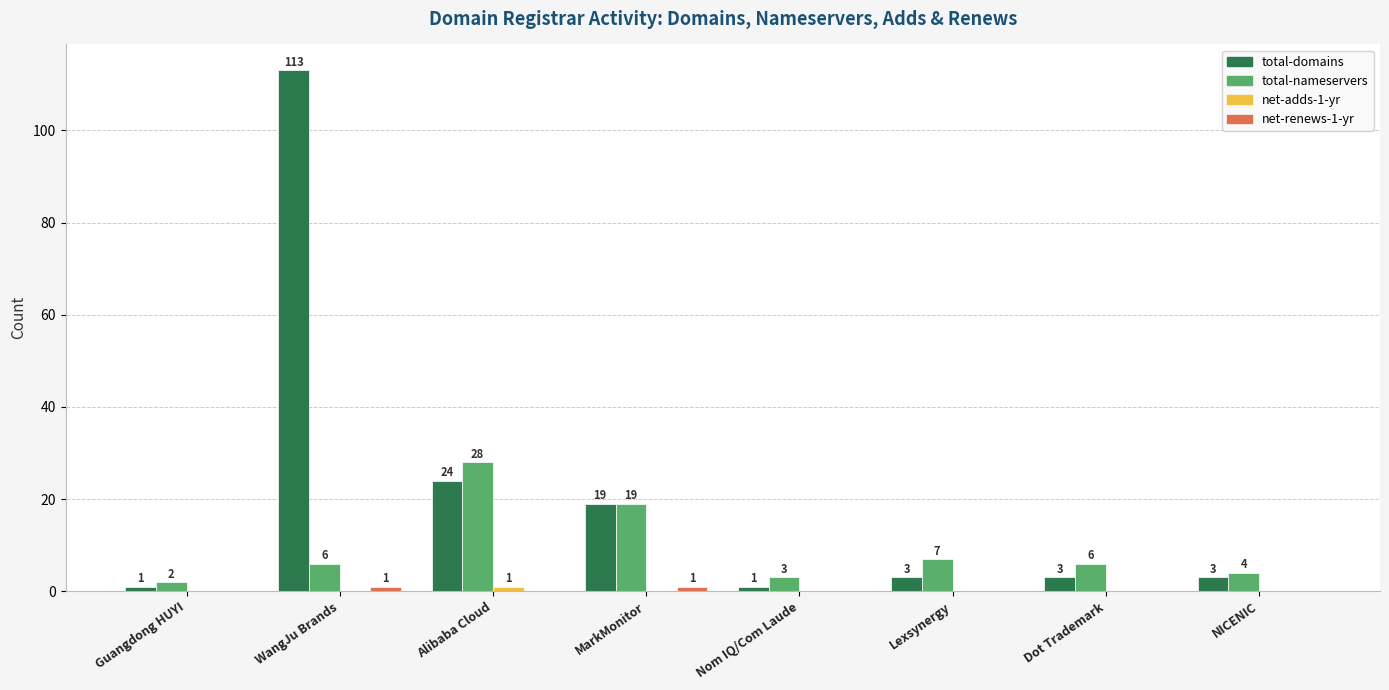

At which label is total-nameservers closest to 15?

MarkMonitor